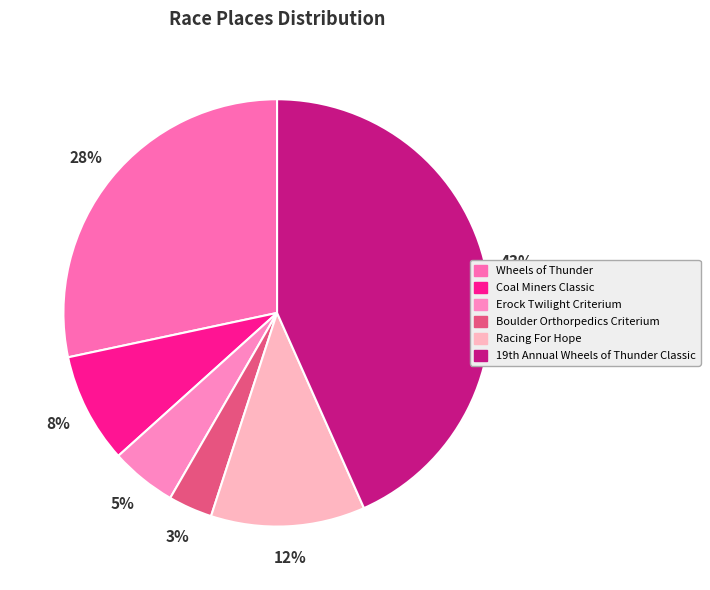

To the nearest percent, what percentage of the pie is Wheels of Thunder?

28%